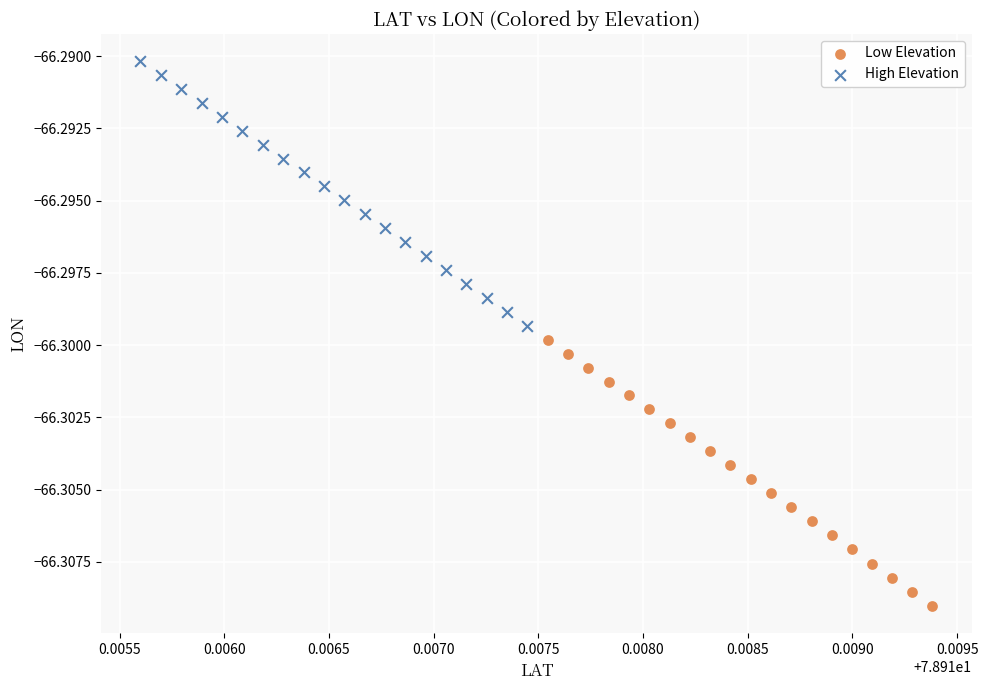

Which series has the largest Y range (max minus min)?

Low Elevation